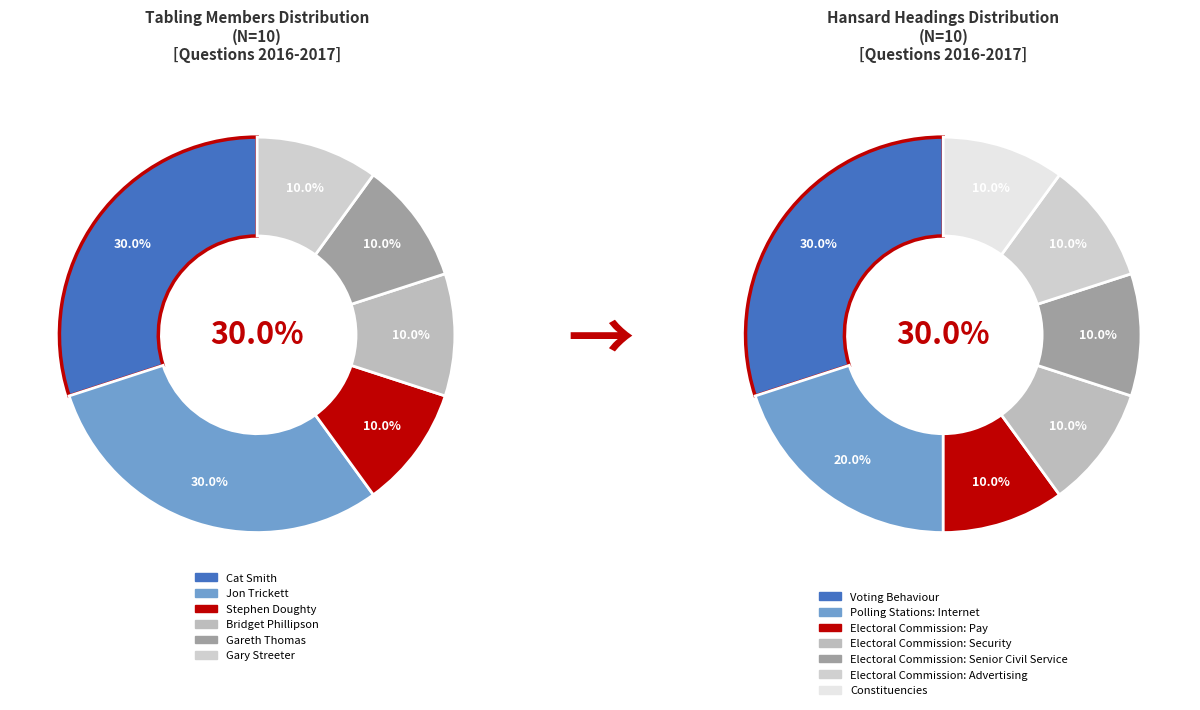

How many segments does this pie chart have?

6